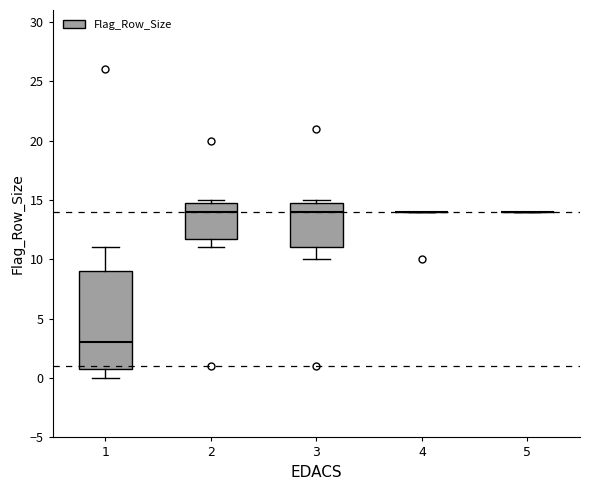

Where does the median line of the box at x = 1 sit on the y-axis? The values are not printed on the chart, so give them approximately, as read against the axis.

3